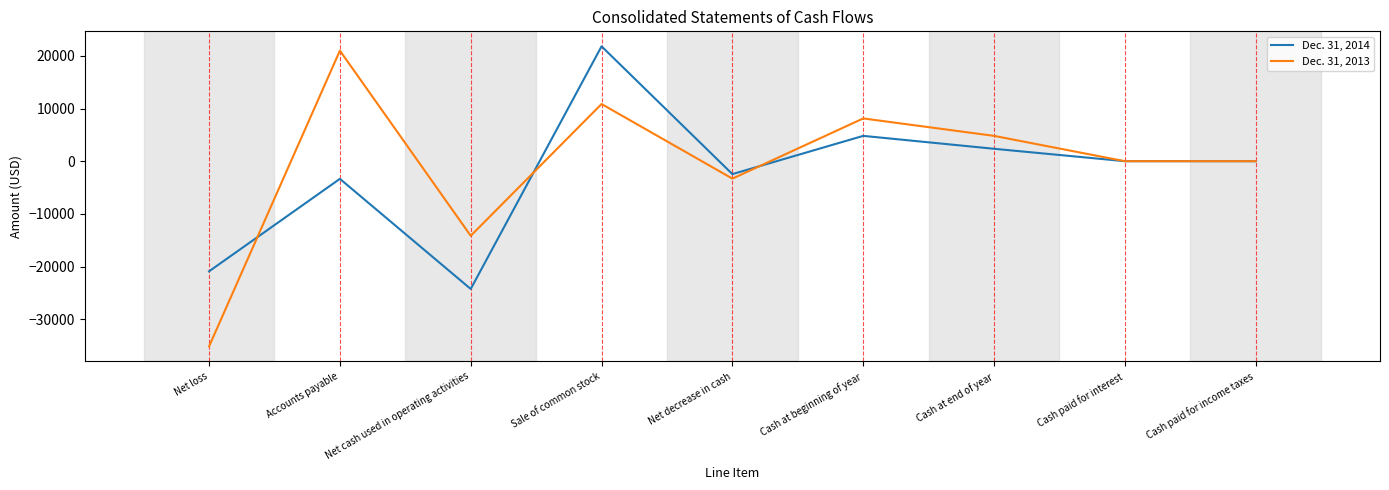

Where do Dec. 31, 2013 and Dec. 31, 2014 first cross each other?

Net loss and Accounts payable